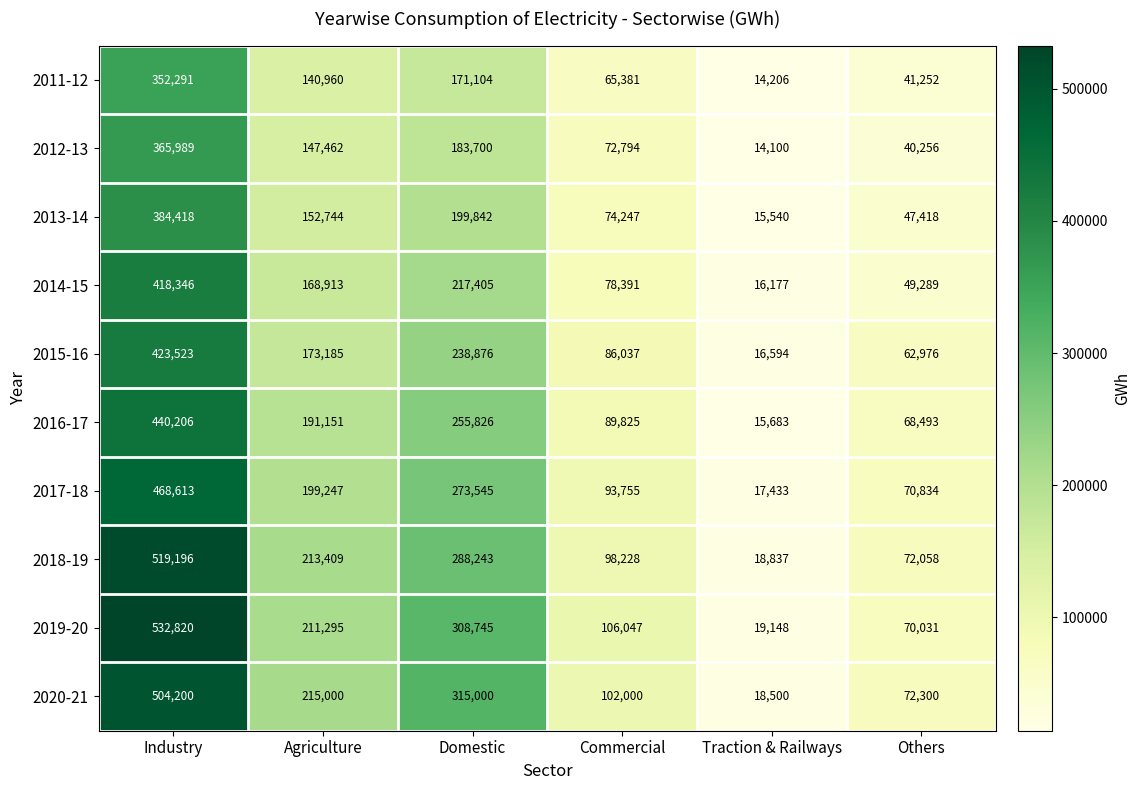

Which label corresponds to the largest value in the chart?

Industry